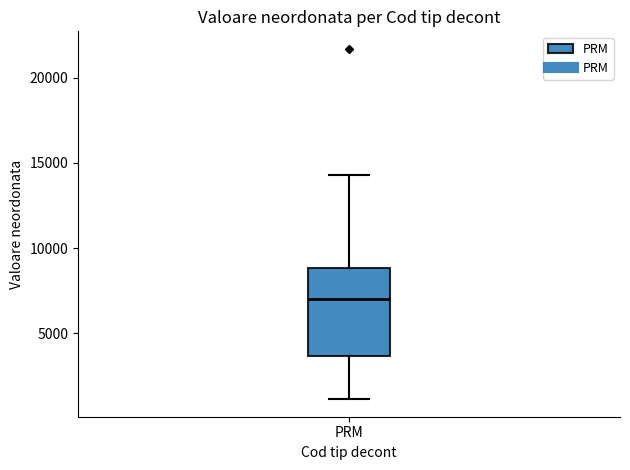

Read this box plot against the y-axis: the position of the median line, the range covered by the box, and the ends of both whiskers. The values are not printed on the chart, so give them approximately, as read against the axis.

median 7000, box 3500 to 9000, whiskers 1000 to 14500